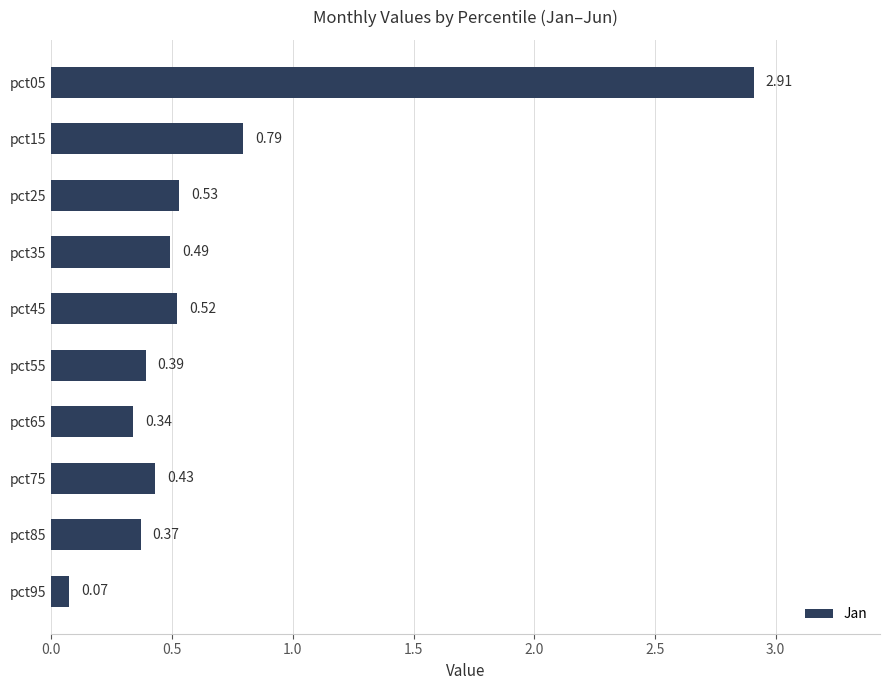

Which has a higher value, pct15 or pct05?

pct05